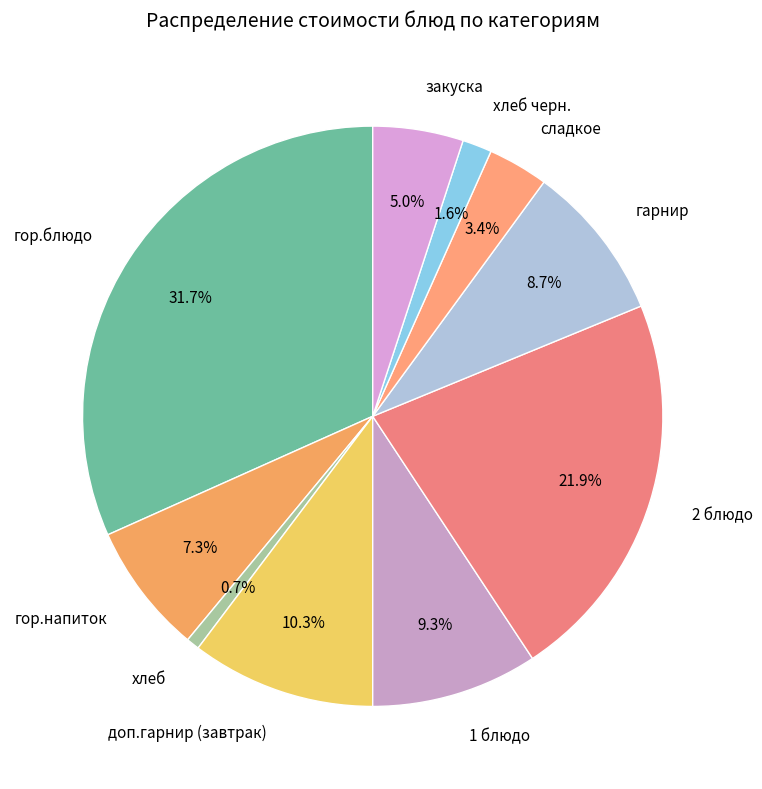

True or false: 2 блюдо accounts for 36% of the total.

False